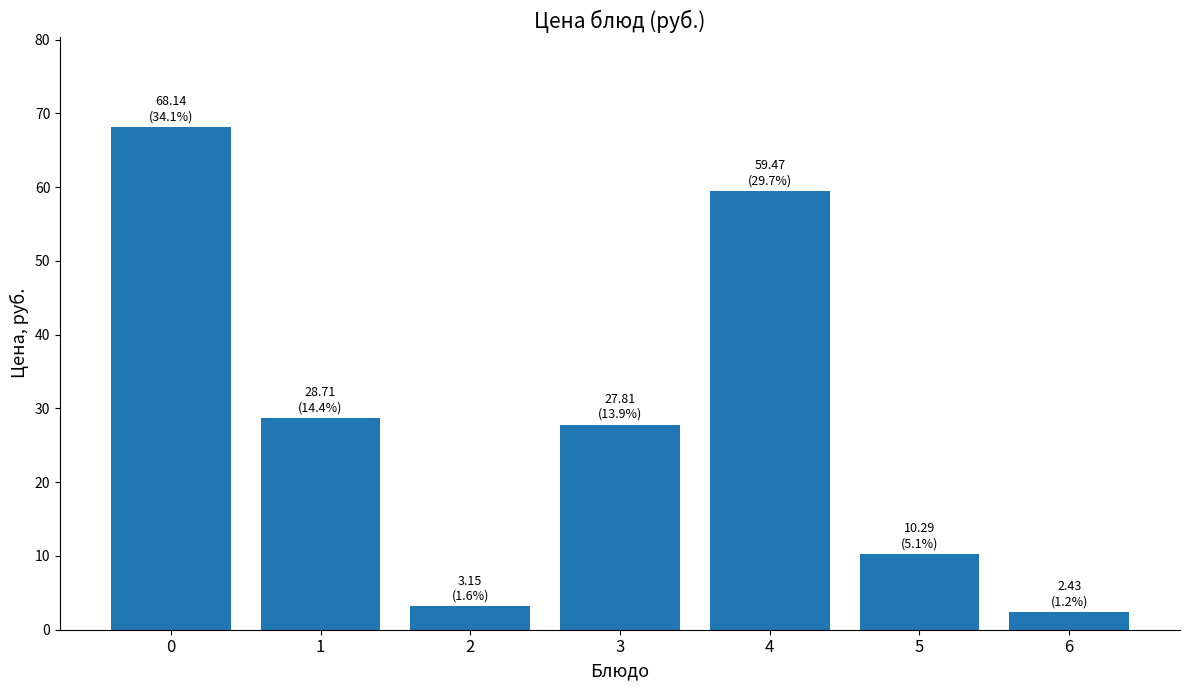

What is the change in value from 0 to 6?

-65.7